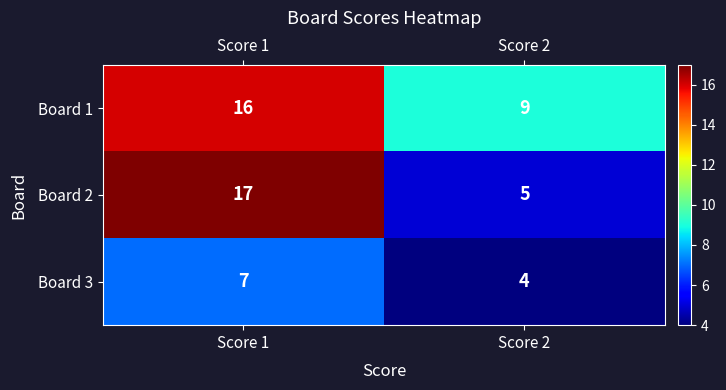

What is the total value across all series at Score 2?

18